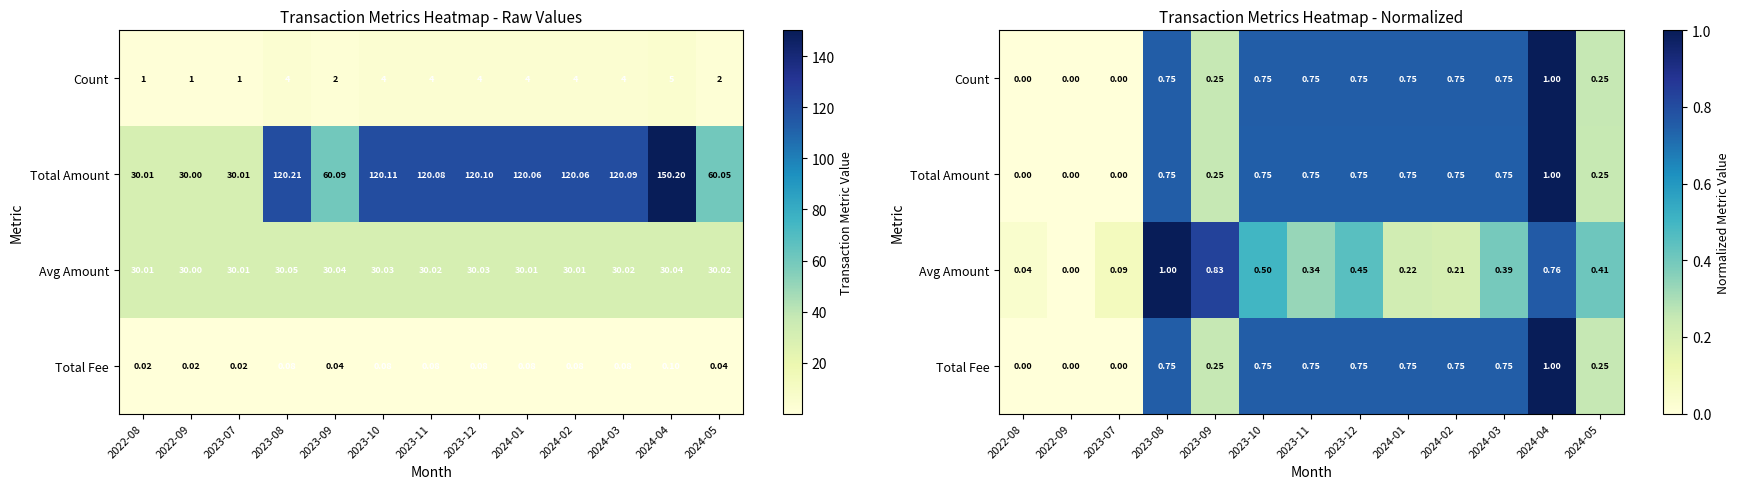

Between 2023-08 and 2024-03, which series saw the biggest shift?

Avg Amount